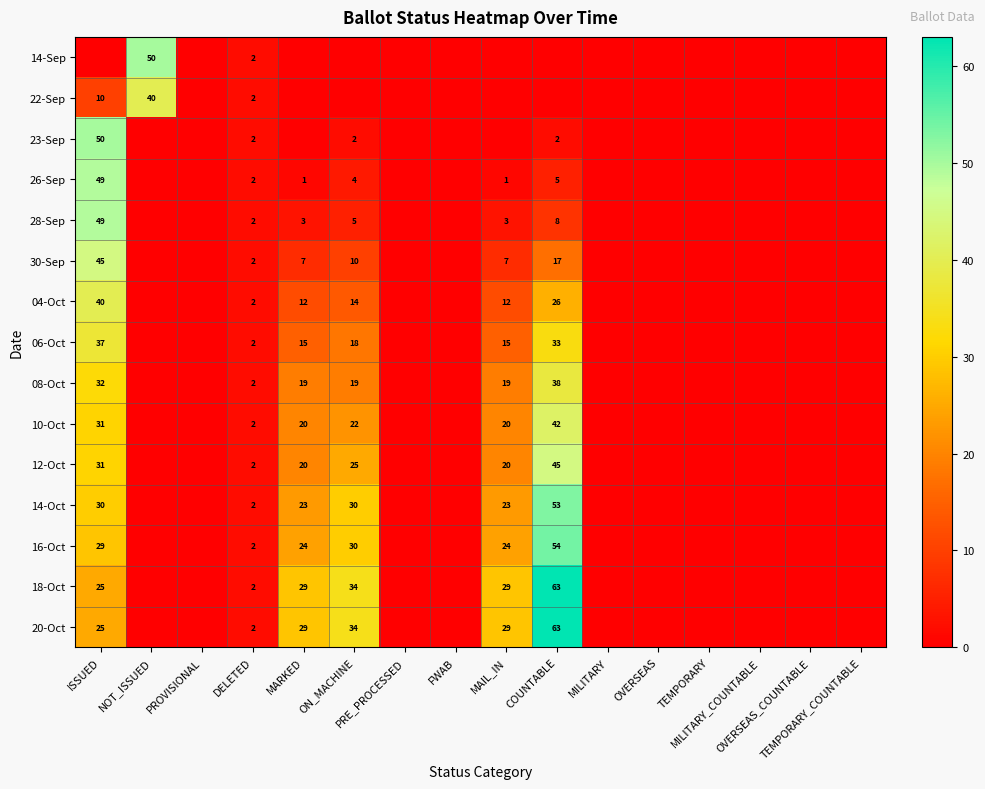

Which category has the lowest value across all series?

ISSUED